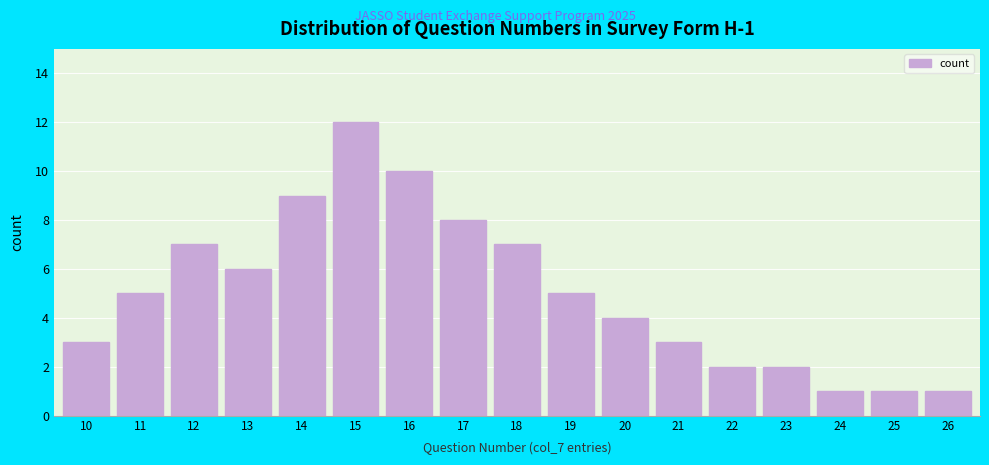

Reading left to right, extract all data points from this chart.

10=3	11=5	12=7	13=6	14=9	15=12	16=10	17=8	18=7	19=5	20=4	21=3	22=2	23=2	24=1	25=1	26=1